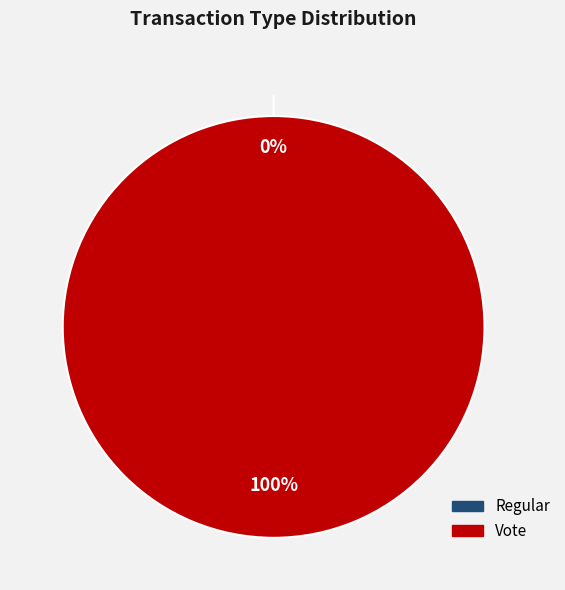

Rank the categories by value from highest to lowest.

Vote, Regular